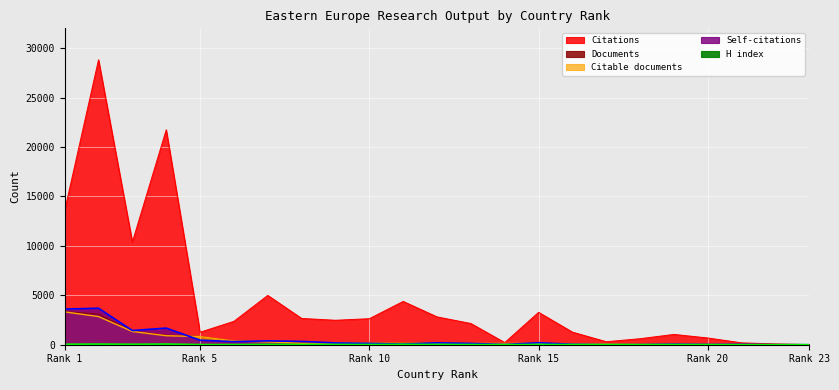

What are all the series names shown in the legend?

Documents, Citable documents, Citations, Self-citations, H index